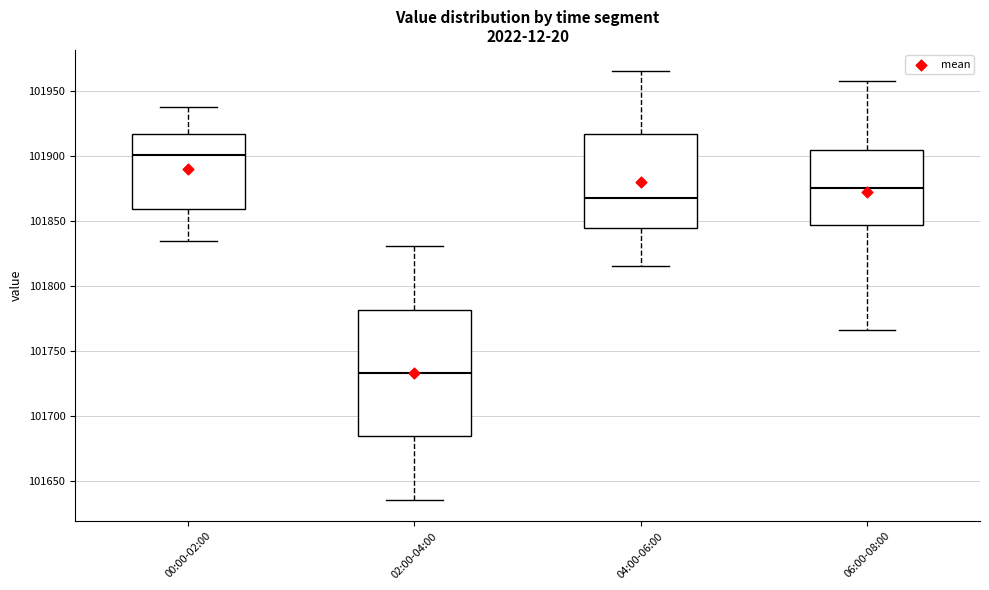

Reading left to right, transcribe this box plot: for each box, give where its median line is, the range the box spans, and where its two whiskers end, as read against the y-axis. The values are not printed on the chart, so give them approximately, as read against the axis.

00:00-02:00: median 101900, box 101860 to 101915, whiskers 101835 to 101940
02:00-04:00: median 101735, box 101685 to 101780, whiskers 101635 to 101830
04:00-06:00: median 101870, box 101845 to 101915, whiskers 101815 to 101965
06:00-08:00: median 101875, box 101845 to 101905, whiskers 101765 to 101960